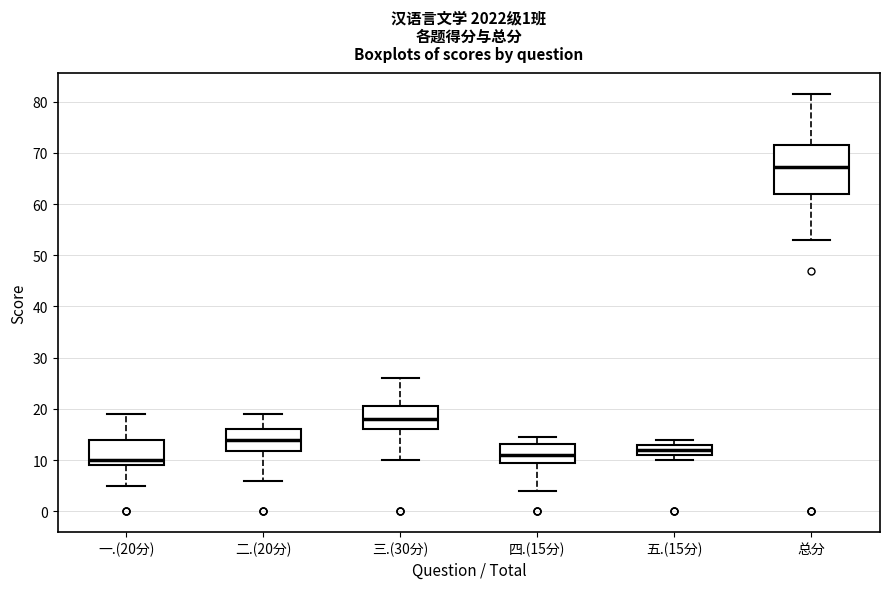

Reading left to right, read every box against the y-axis: the position of its median line, the range the box covers, and the ends of its whiskers. The values are not printed on the chart, so give them approximately, as read against the axis.

一.(20分): median 10, box 9 to 14, whiskers 5 to 19
二.(20分): median 14, box 12 to 16, whiskers 6 to 19
三.(30分): median 18, box 16 to 21, whiskers 10 to 26
四.(15分): median 11, box 9 to 13, whiskers 4 to 15
五.(15分): median 12, box 11 to 13, whiskers 10 to 14
总分: median 67, box 62 to 72, whiskers 53 to 82